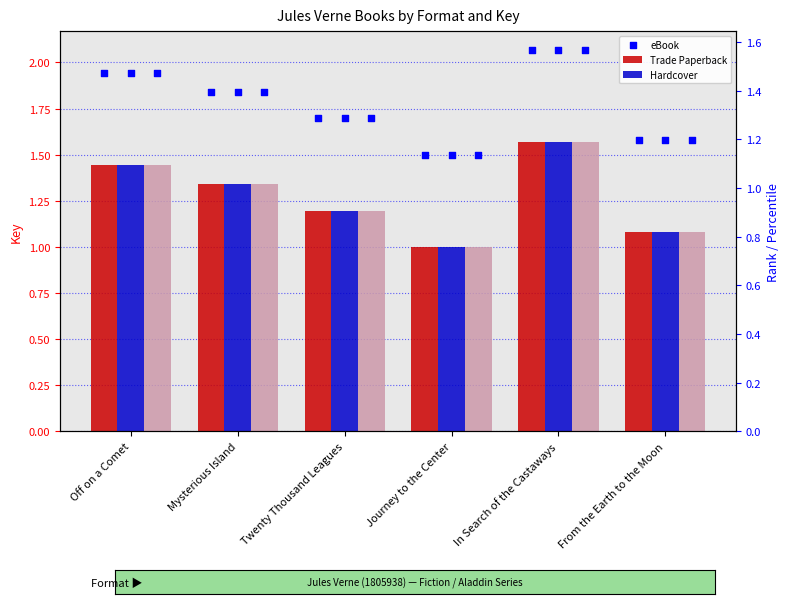

Which series has the largest Y range (max minus min)?

eBook